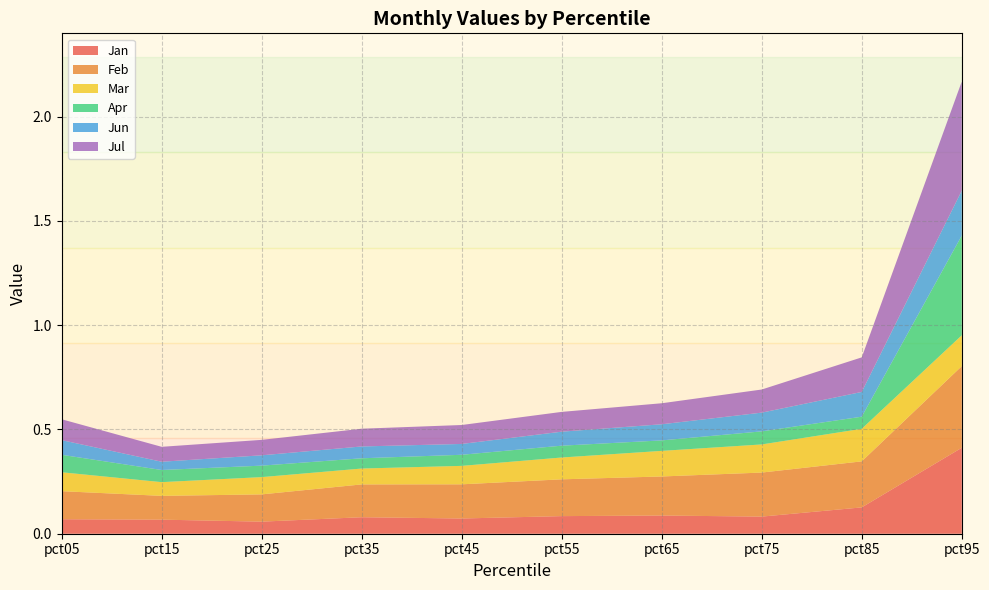

Reading left to right, what are all the values shown in this chart?

Jan: 0.1	0.1	0.1	0.1	0.1	0.1	0.1	0.1	0.1	0.4
Feb: 0.1	0.1	0.1	0.2	0.2	0.2	0.2	0.2	0.2	0.4
Mar: 0.1	0.1	0.1	0.1	0.1	0.1	0.1	0.1	0.2	0.1
Apr: 0.1	0.1	0.1	0.0	0.1	0.1	0.1	0.1	0.1	0.5
Jun: 0.1	0.0	0.0	0.1	0.1	0.1	0.1	0.1	0.1	0.2
Jul: 0.1	0.1	0.1	0.1	0.1	0.1	0.1	0.1	0.2	0.5